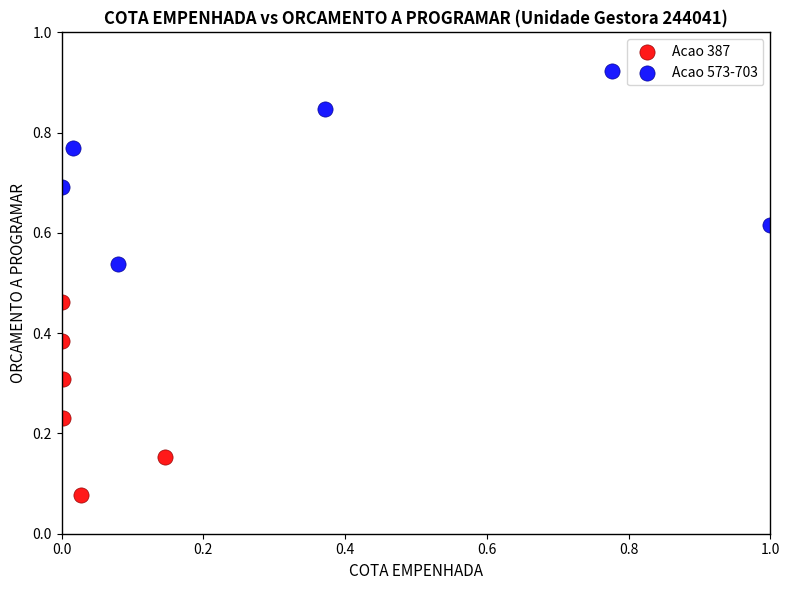

What are all the series names shown in the legend?

Acao 387, Acao 573-703